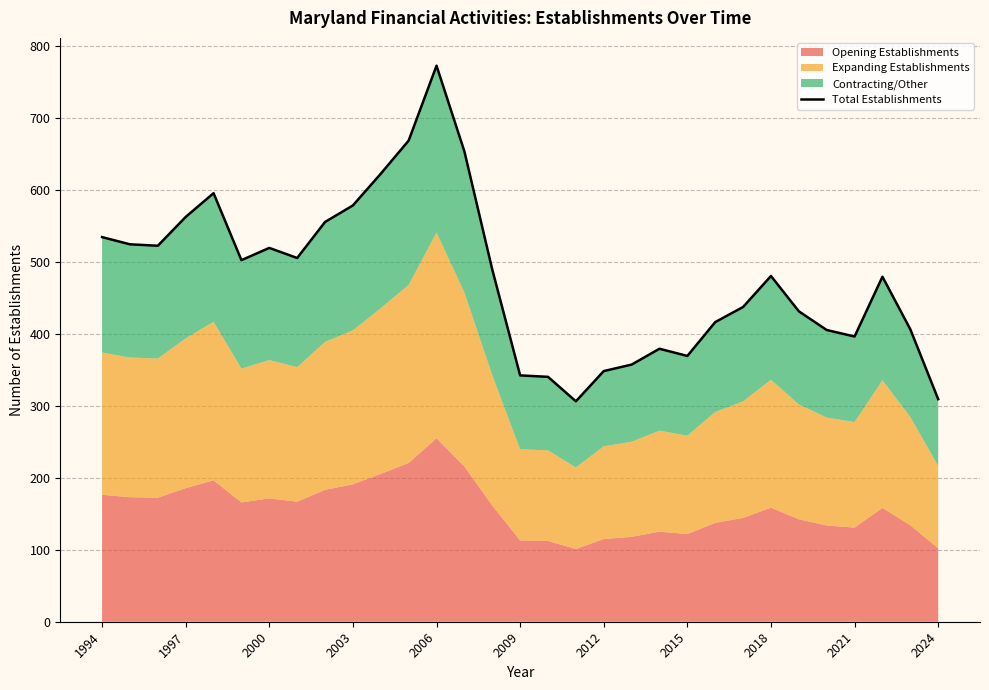

How many interior local valleys (lower than both neighbors) does the data have?

6